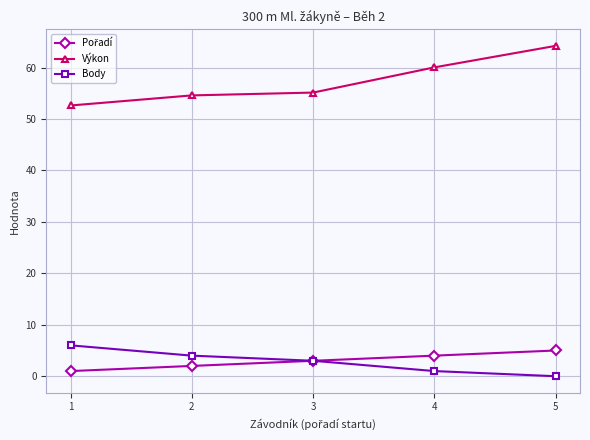

Does the chart have visible grid lines?

Yes